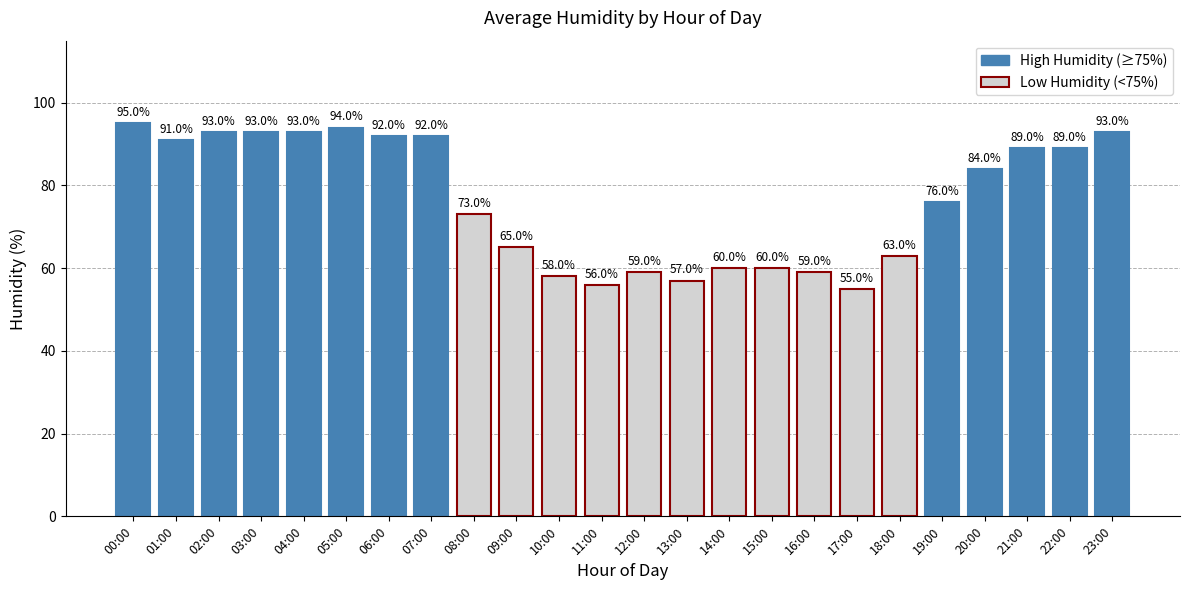

What is the label of the 7th bar from the left?

06:00